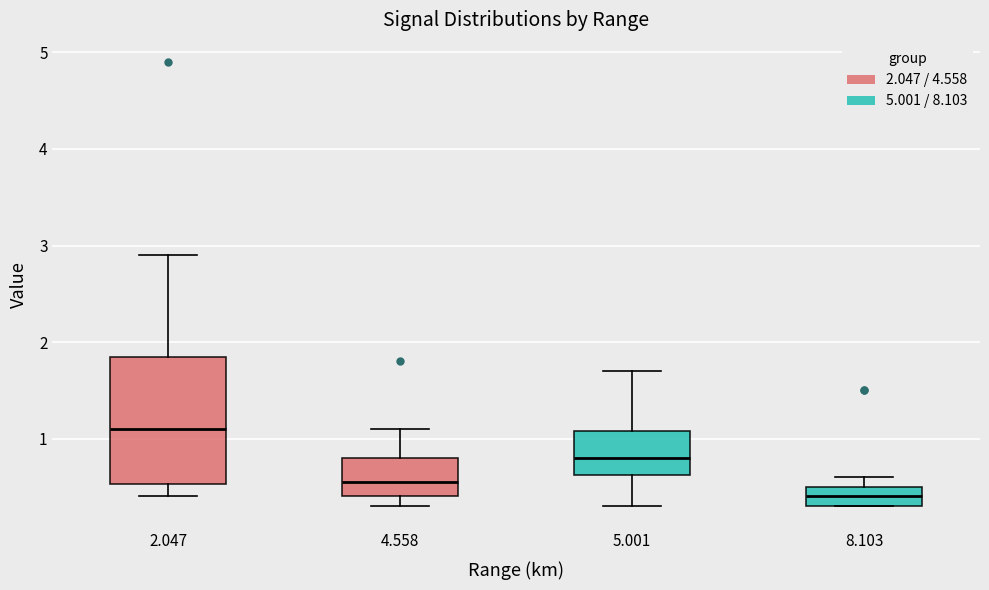

Reading left to right, read every box against the y-axis: the position of its median line, the range the box covers, and the ends of its whiskers. The values are not printed on the chart, so give them approximately, as read against the axis.

2.047: median 1.1, box 0.5 to 1.9, whiskers 0.4 to 2.9
4.558: median 0.6, box 0.4 to 0.8, whiskers 0.3 to 1.1
5.001: median 0.8, box 0.6 to 1.1, whiskers 0.3 to 1.7
8.103: median 0.4, box 0.3 to 0.5, whiskers 0.3 to 0.6